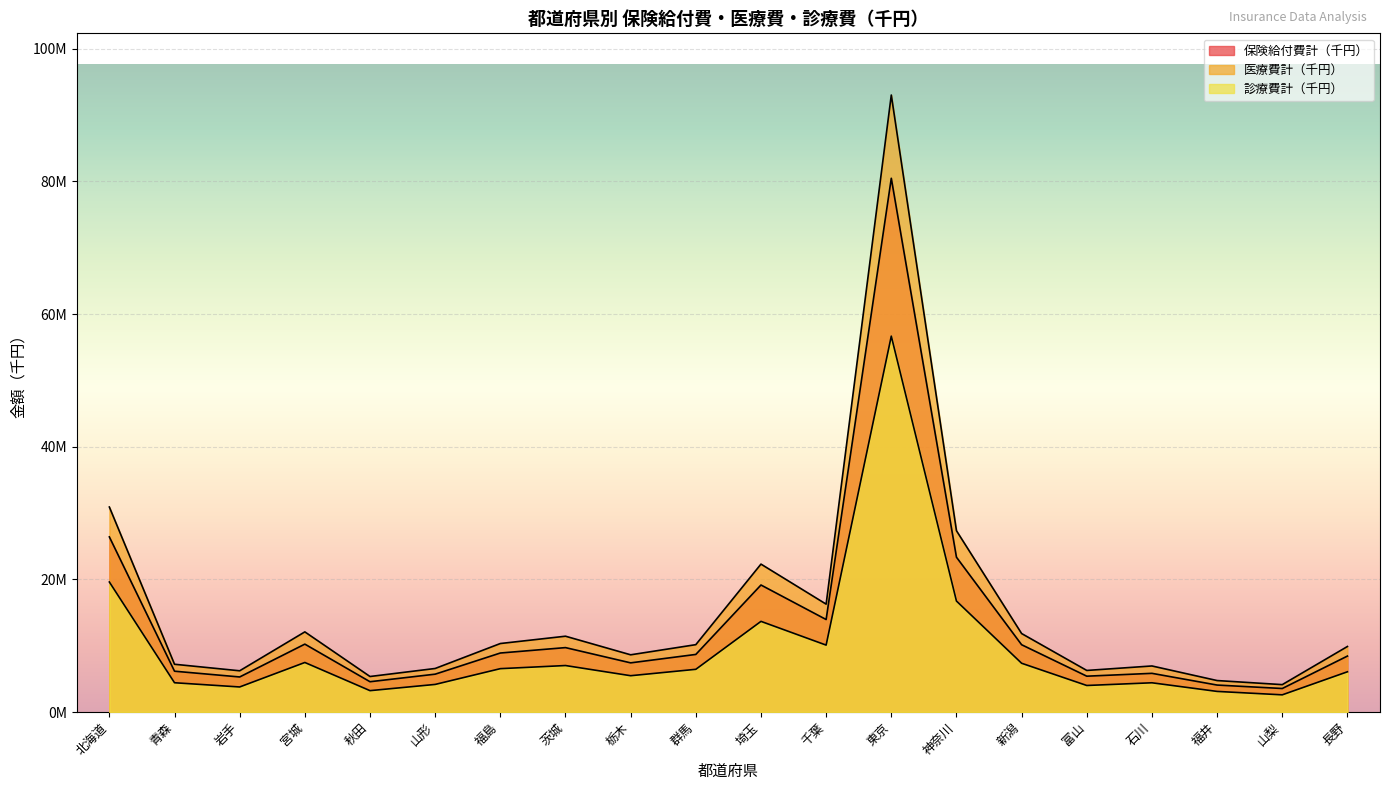

How many series are shown in this chart?

3